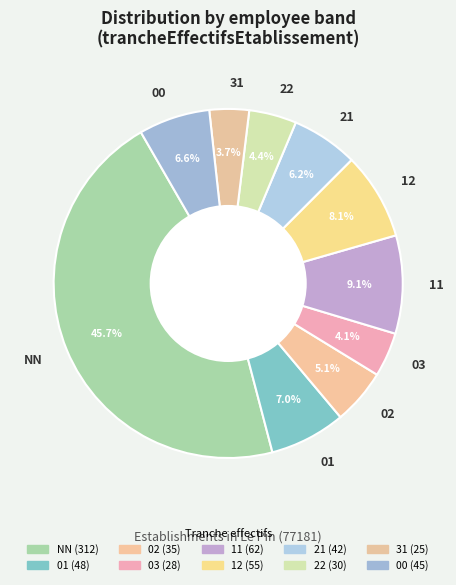

To the nearest percent, what percentage of the pie is 11?

9%